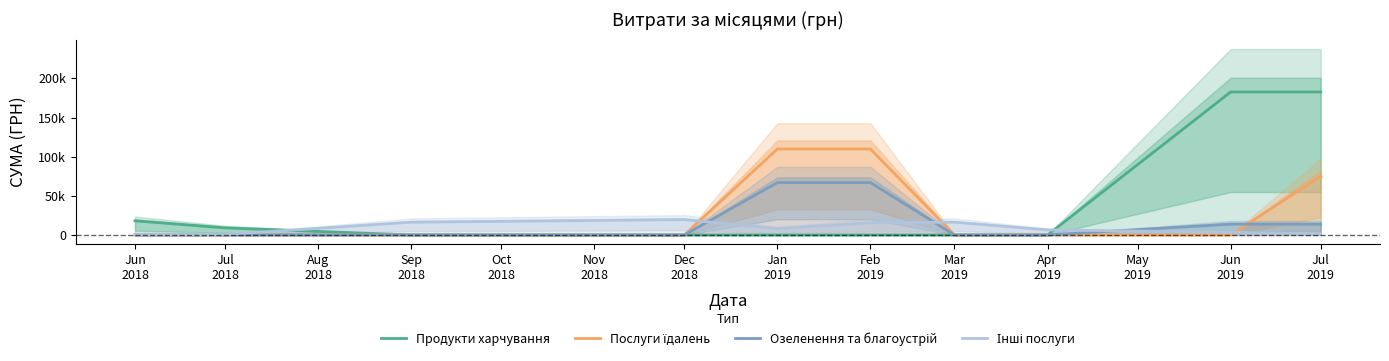

List the series in order of their overall mean, highest first.

Продукти харчування, Послуги їдалень, Озеленення та благоустрій, Інші послуги